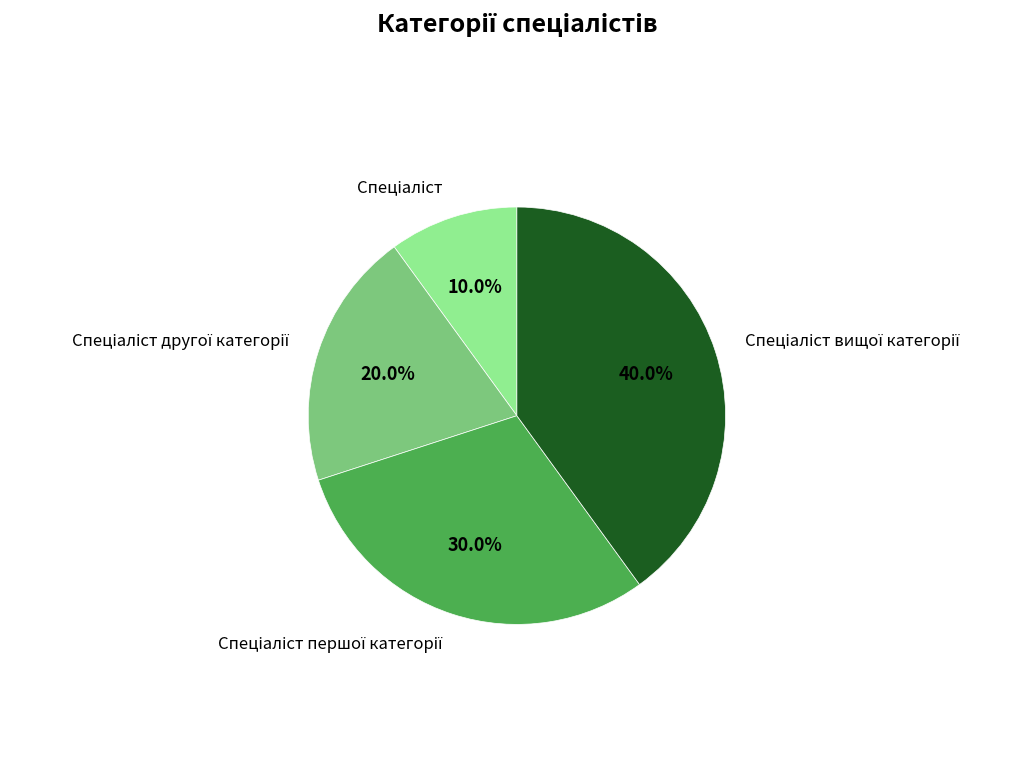

Does any single category account for the majority?

No